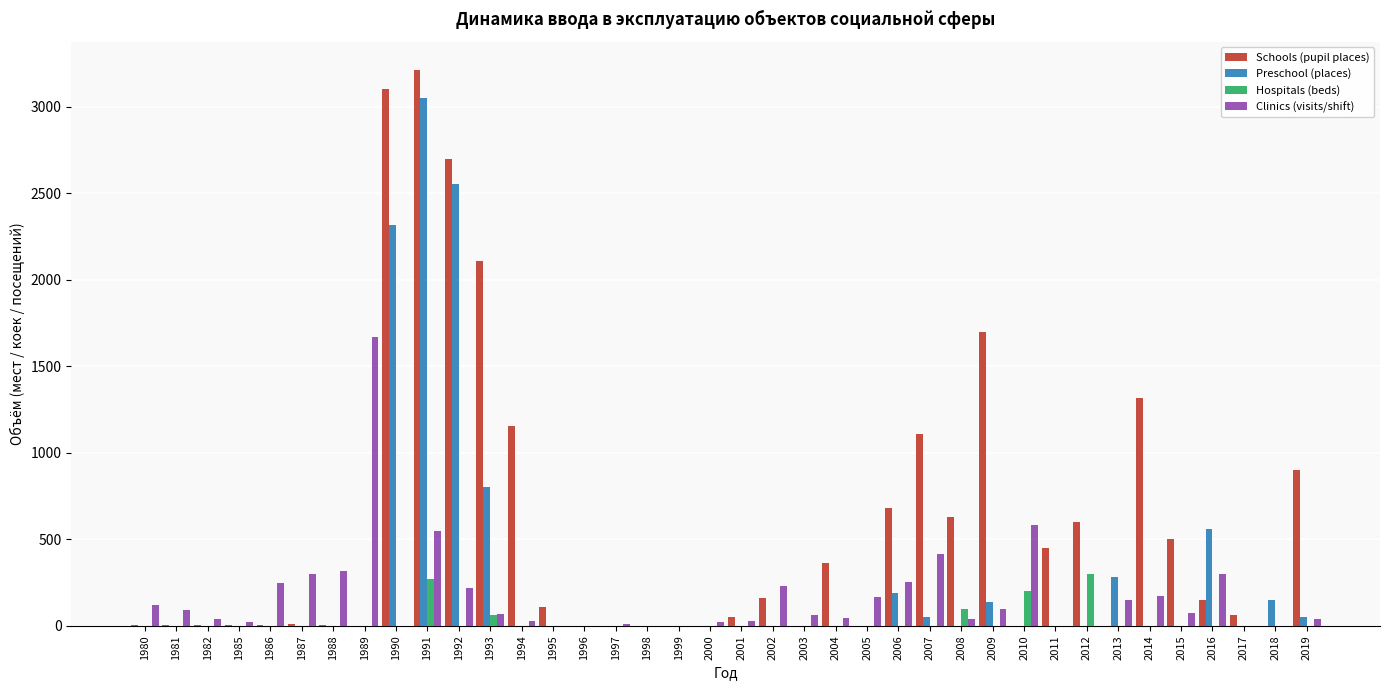

What is the sum of all Schools (pupil places) values?

21109